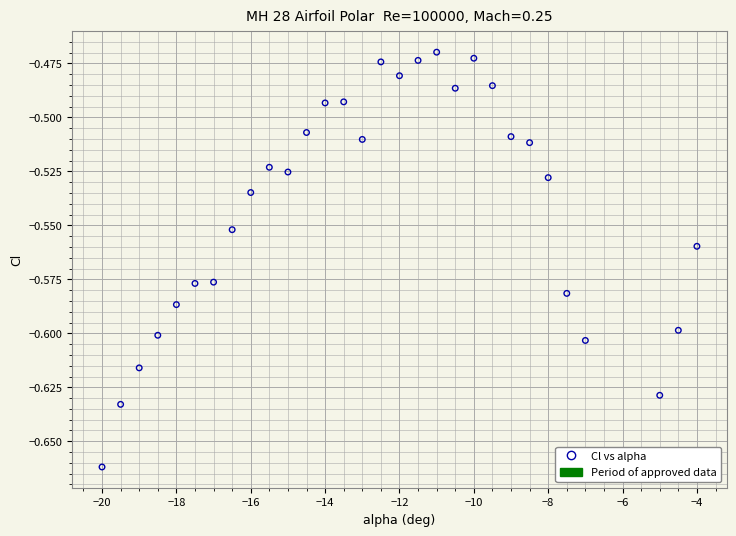

What is the range of X values (max minus min)?

16.0